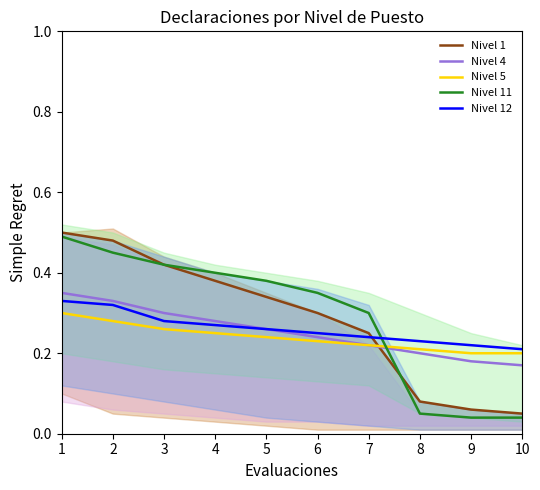

At 3, list the series in order from smallest to largest.

Nivel 5, Nivel 12, Nivel 4, Nivel 1, Nivel 11